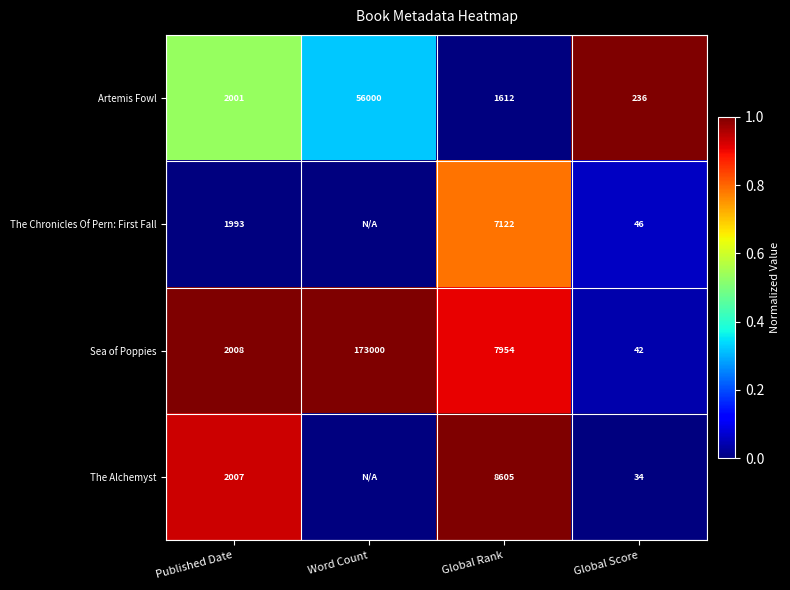

What is the average value of the Artemis Fowl series?

14962